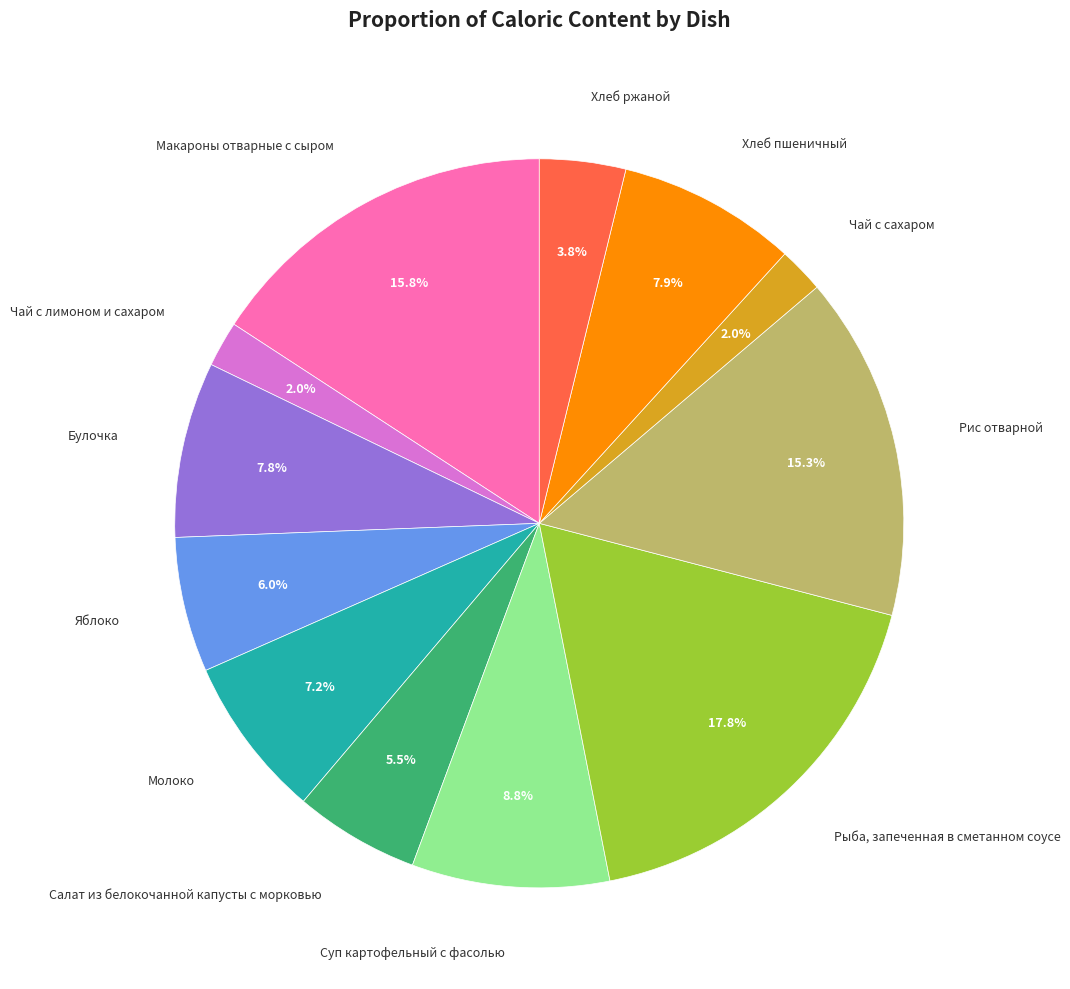

Is there a majority slice in this chart?

No